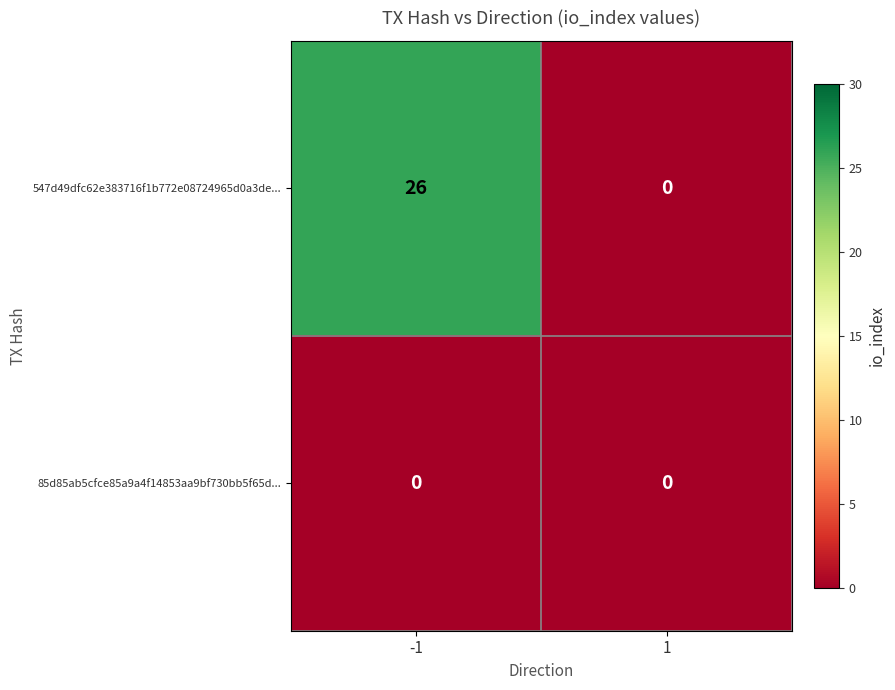

Which series has the widest spread of values?

547d49dfc62e383716f1b772e08724965d0a3de...